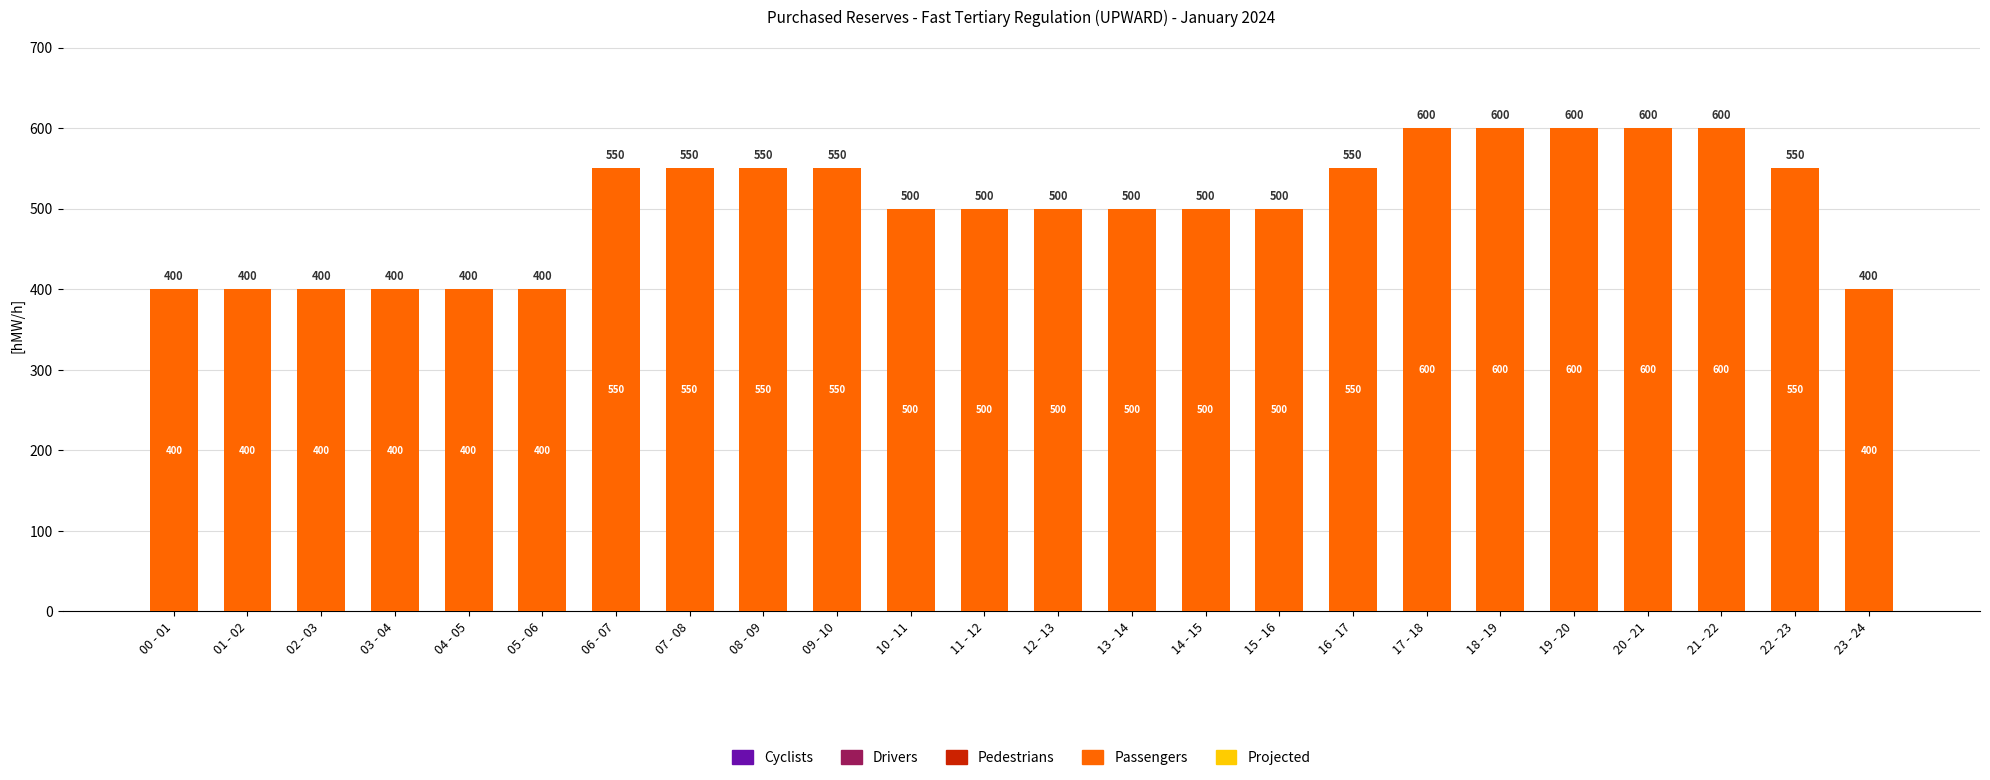

The chart shows a value of 400 at 00 - 01. True or false?

True